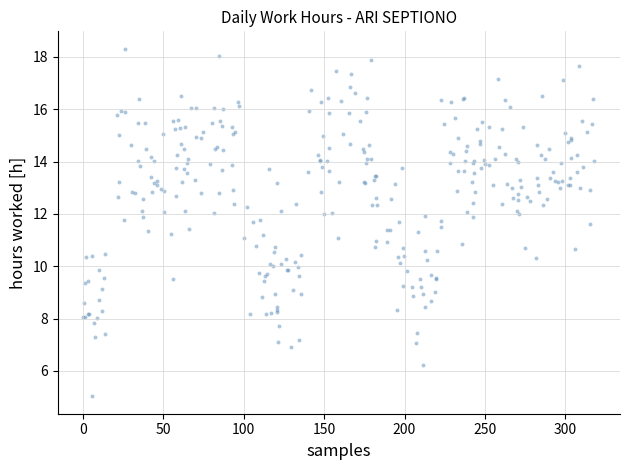

What is the range of X values (max minus min)?

317.6